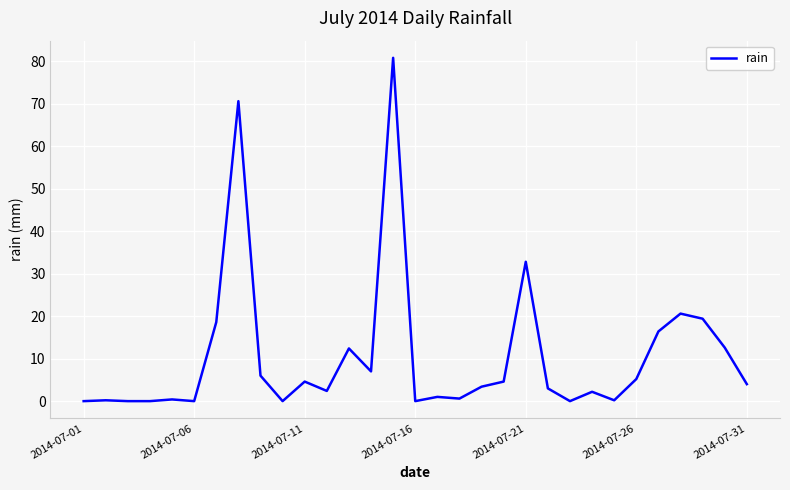

What is the greatest value displayed?

80.8